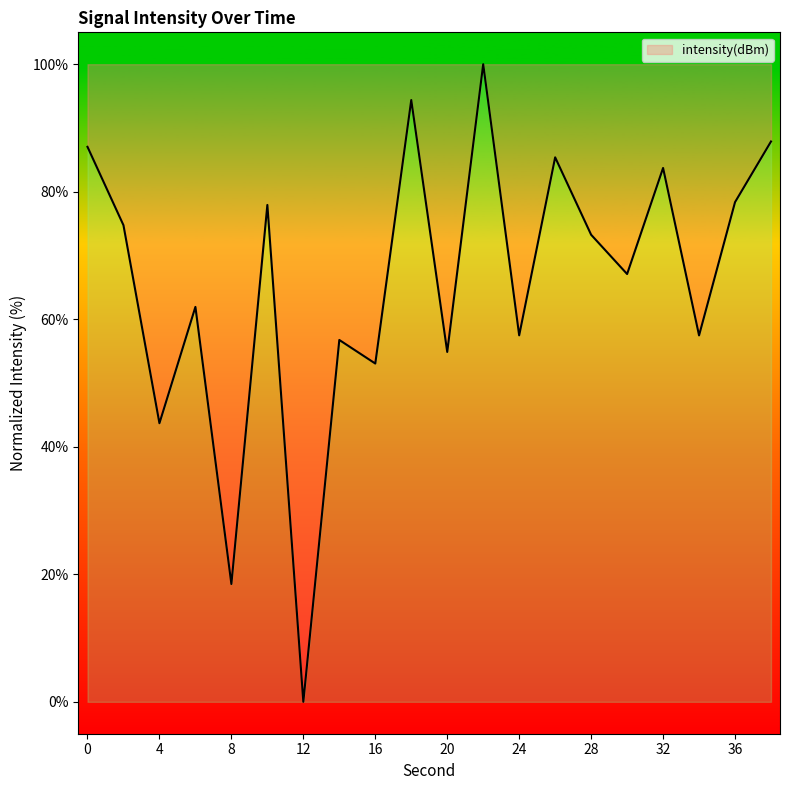

What is the difference between the maximum and minimum values?

100.0